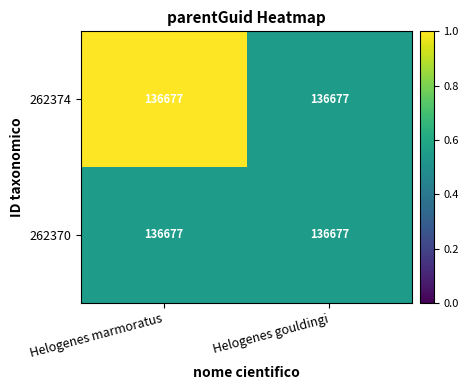

How many series are shown in this chart?

2